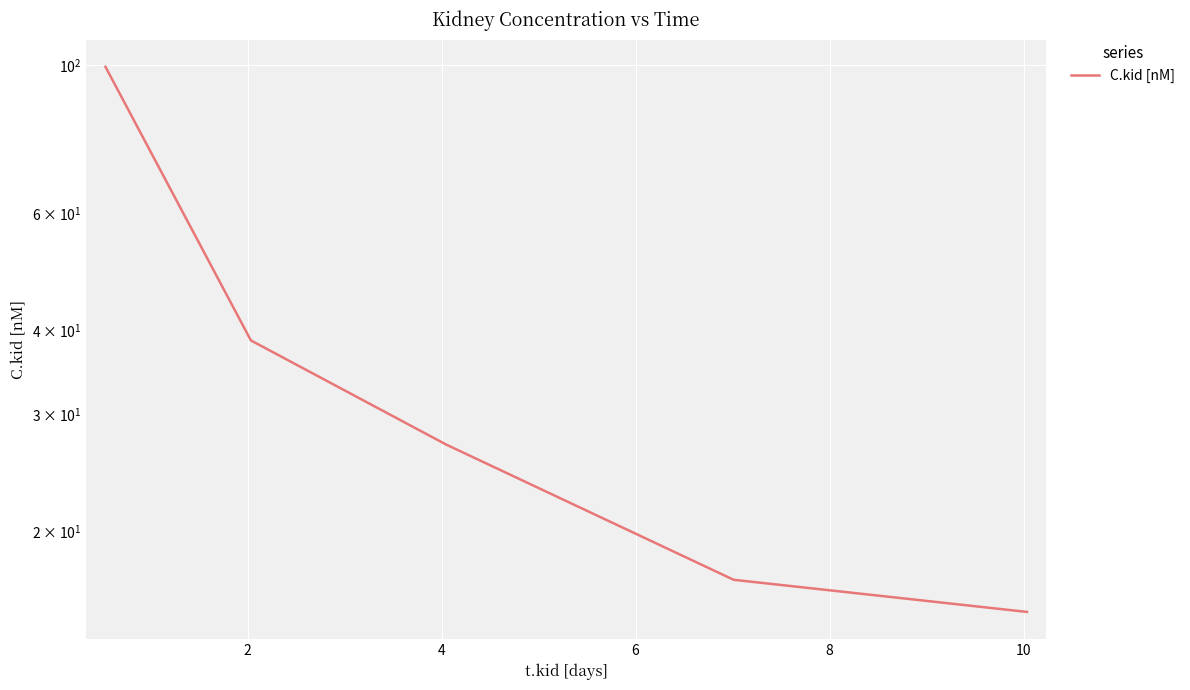

Reading left to right, extract all data points from this chart.

99.5	38.7	27.0	16.9	15.1